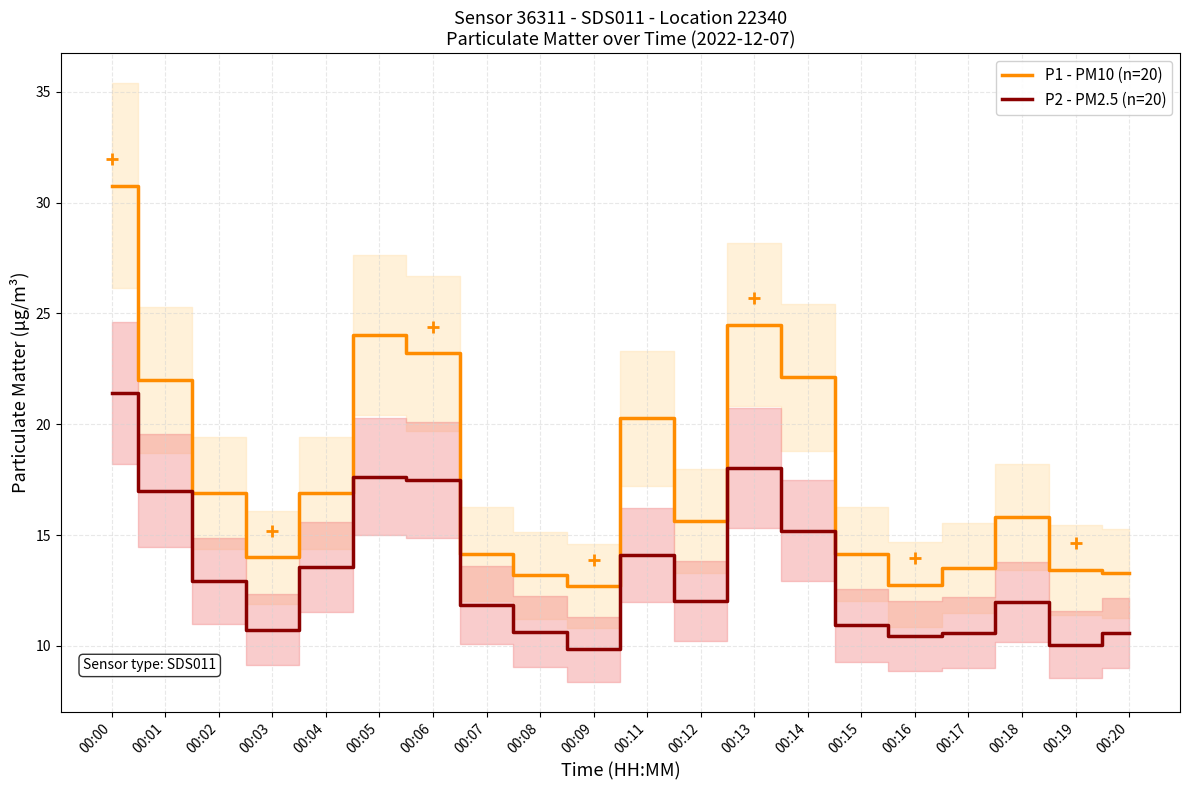

How many lines are shown in the chart?

2